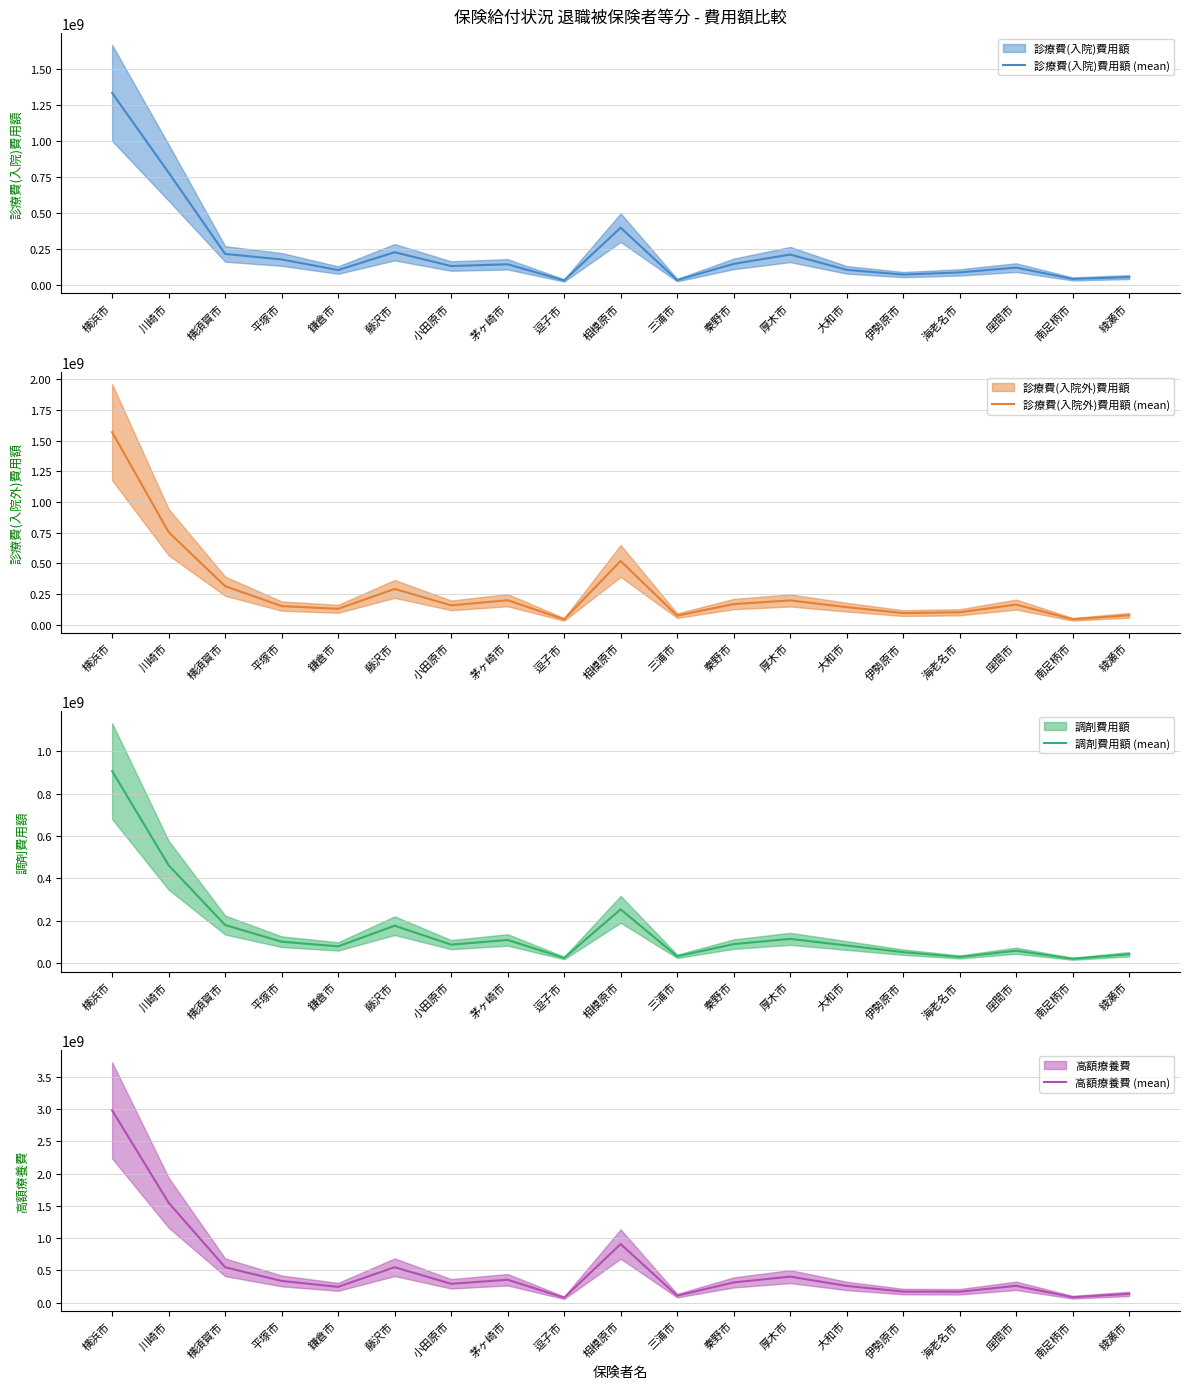

What is the spread (max minus min) of values at 大和市?

176903009